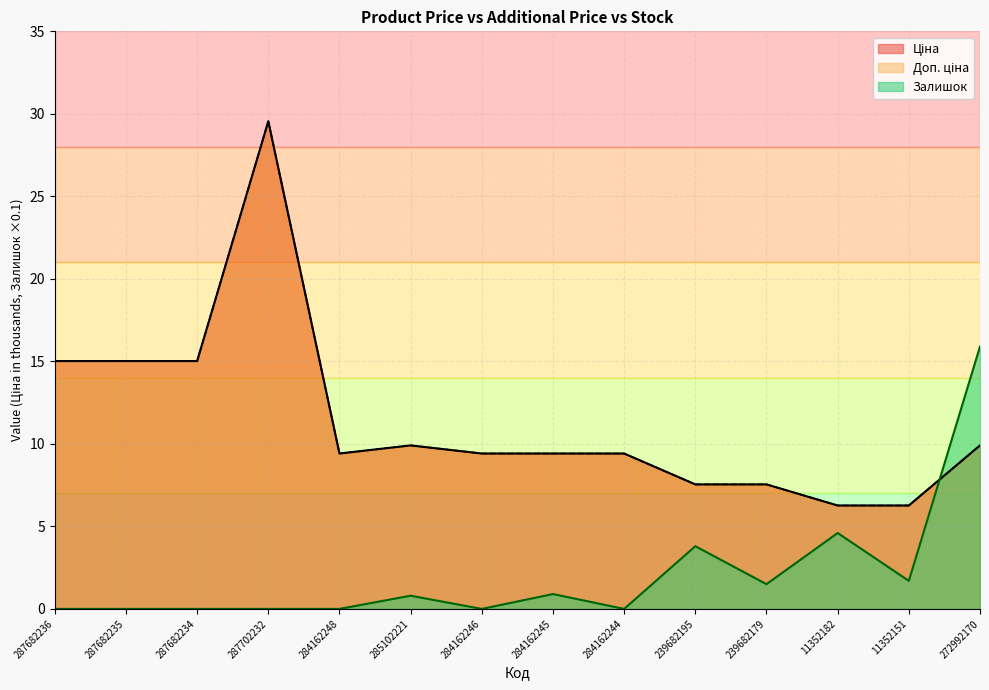

The Залишок series shows 2.5 at 239682179. True or false?

False